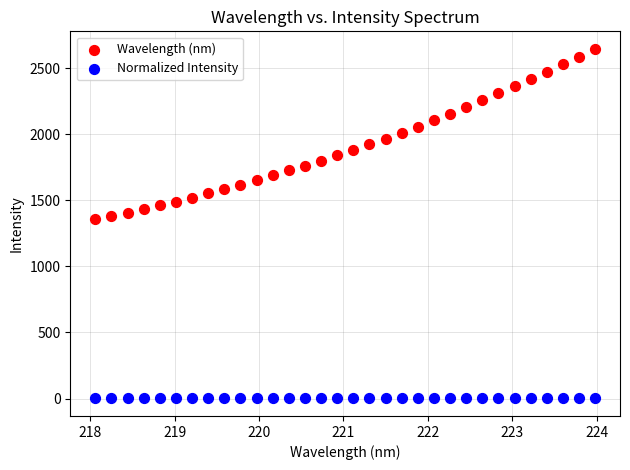

Which series has the largest Y range (max minus min)?

Wavelength (nm)